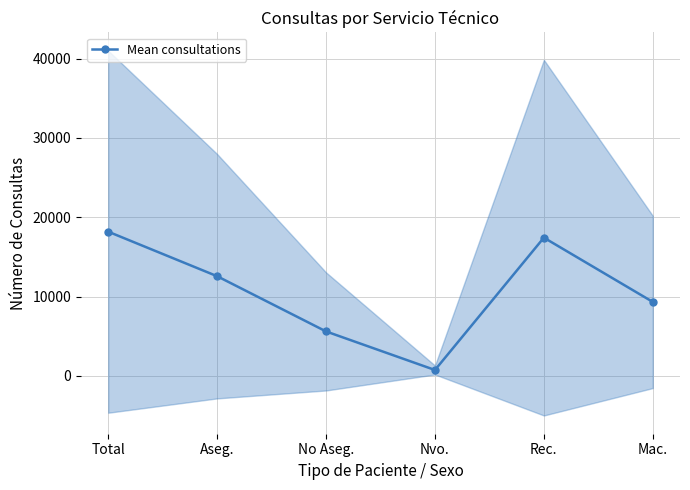

What is the sum of the values at Aseg. and Rec.?

30008.7